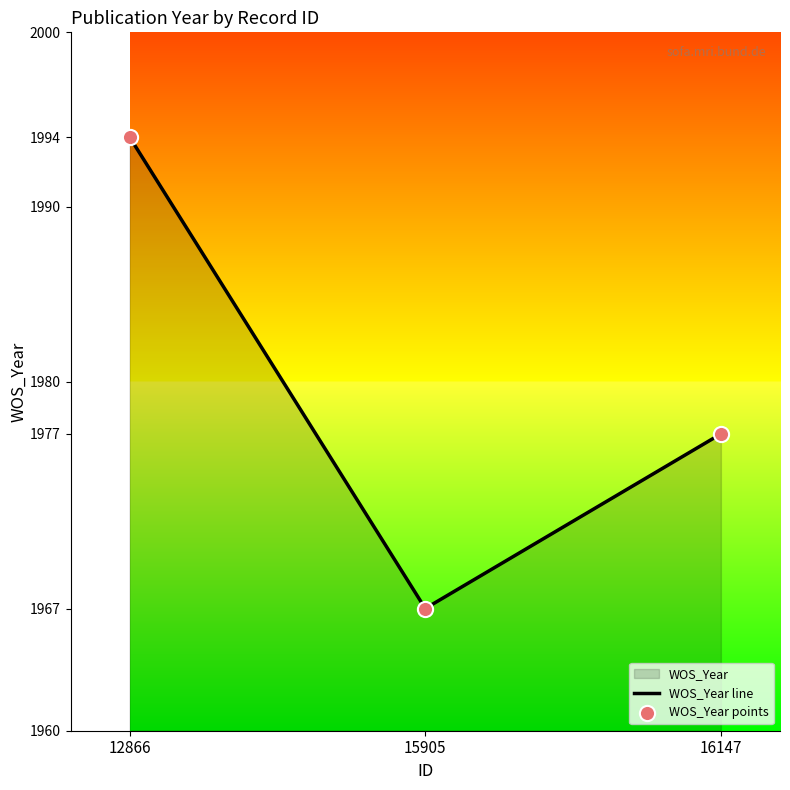

Which series reaches the maximum Y coordinate?

WOS_Year line